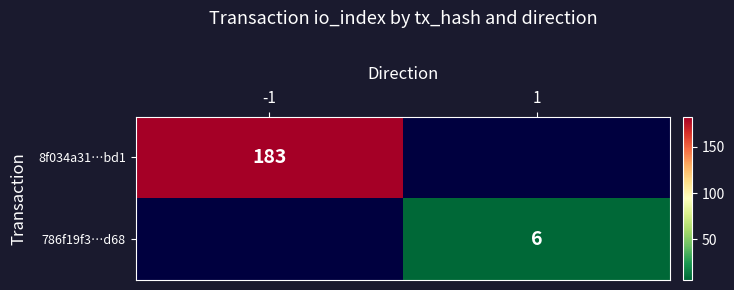

The 8f034a31…bd1 series shows 183 at -1. True or false?

True